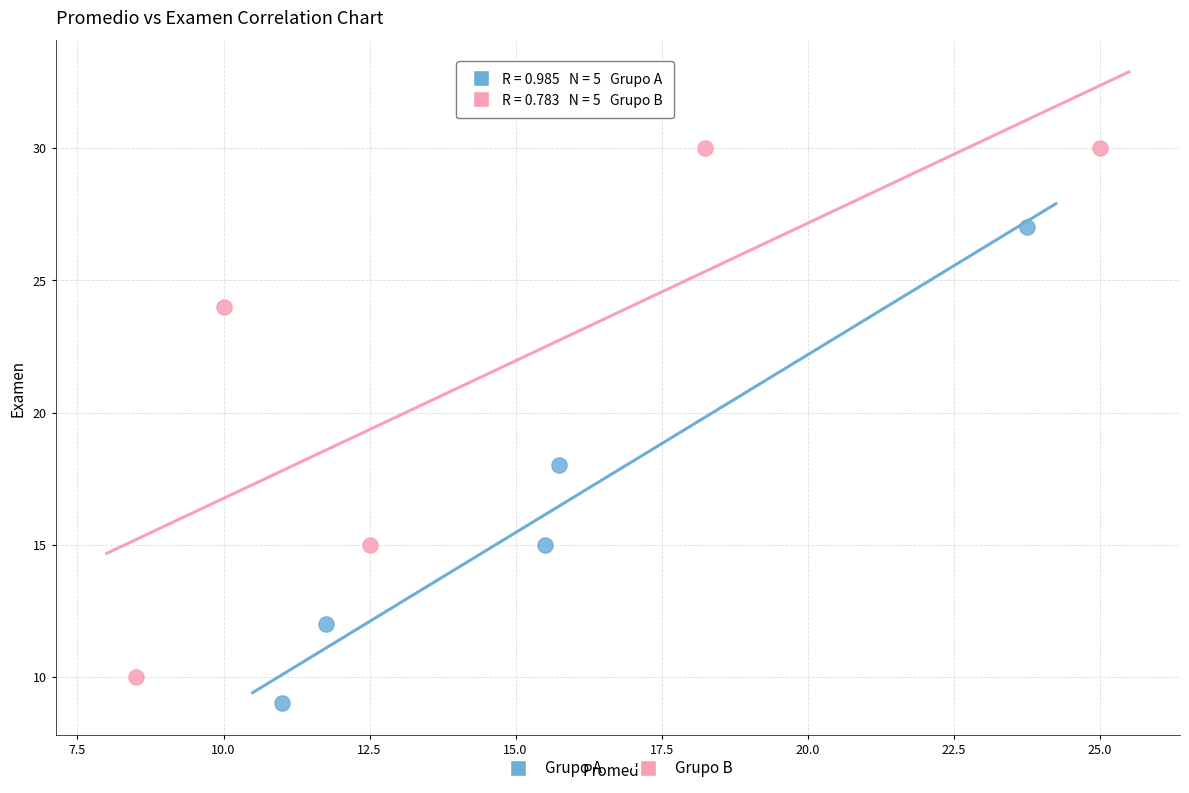

Which series has the widest spread of Y values?

Grupo B